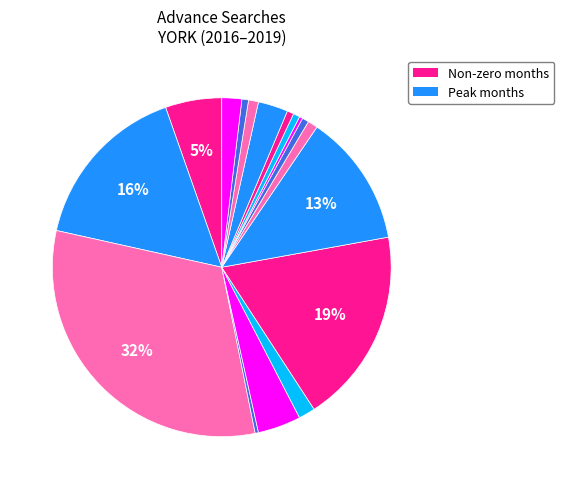

Count the number of slices in the pie.

17